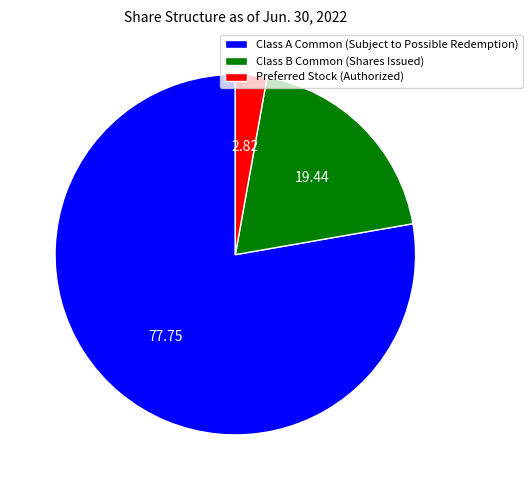

How many slices are in this pie chart?

3